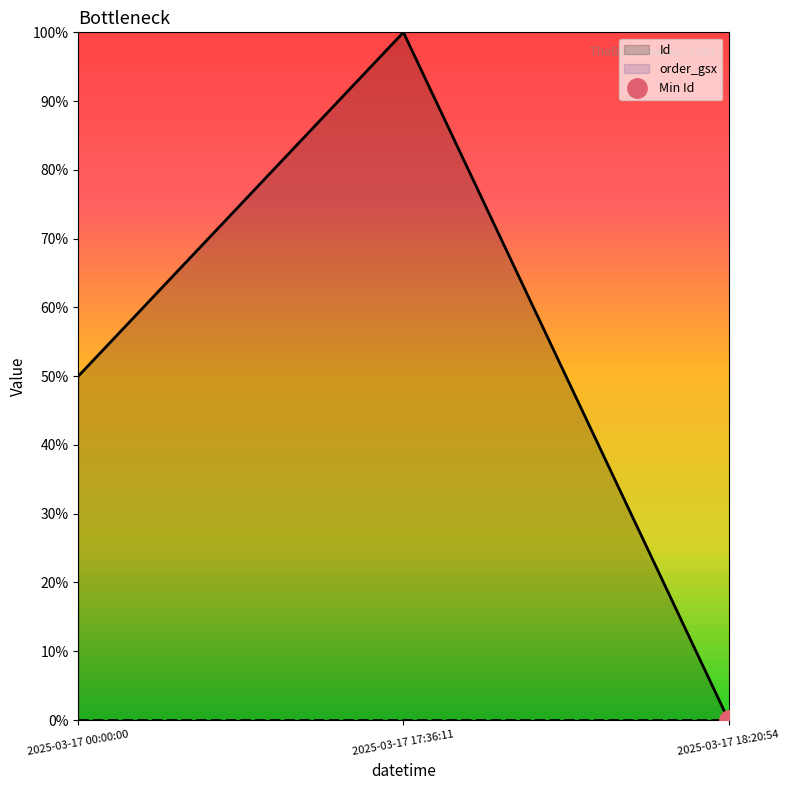

What is the difference between the second highest and minimum values?

0.5